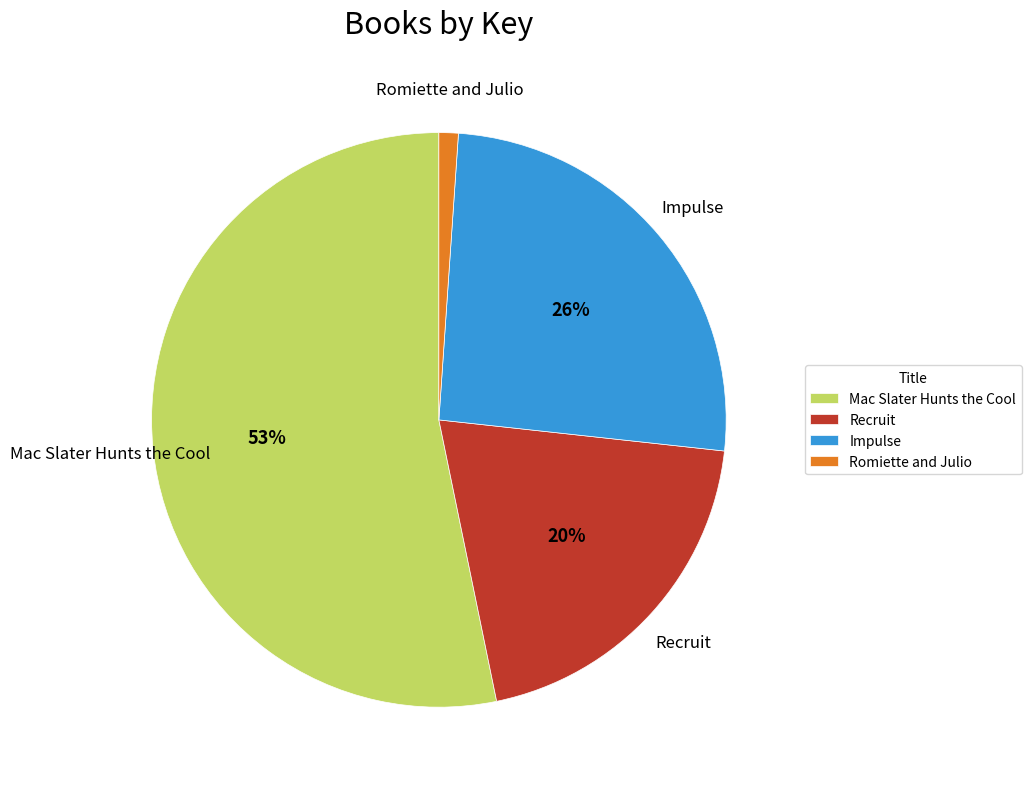

The Mac Slater Hunts the Cool slice represents 63% of the pie. True or false?

False